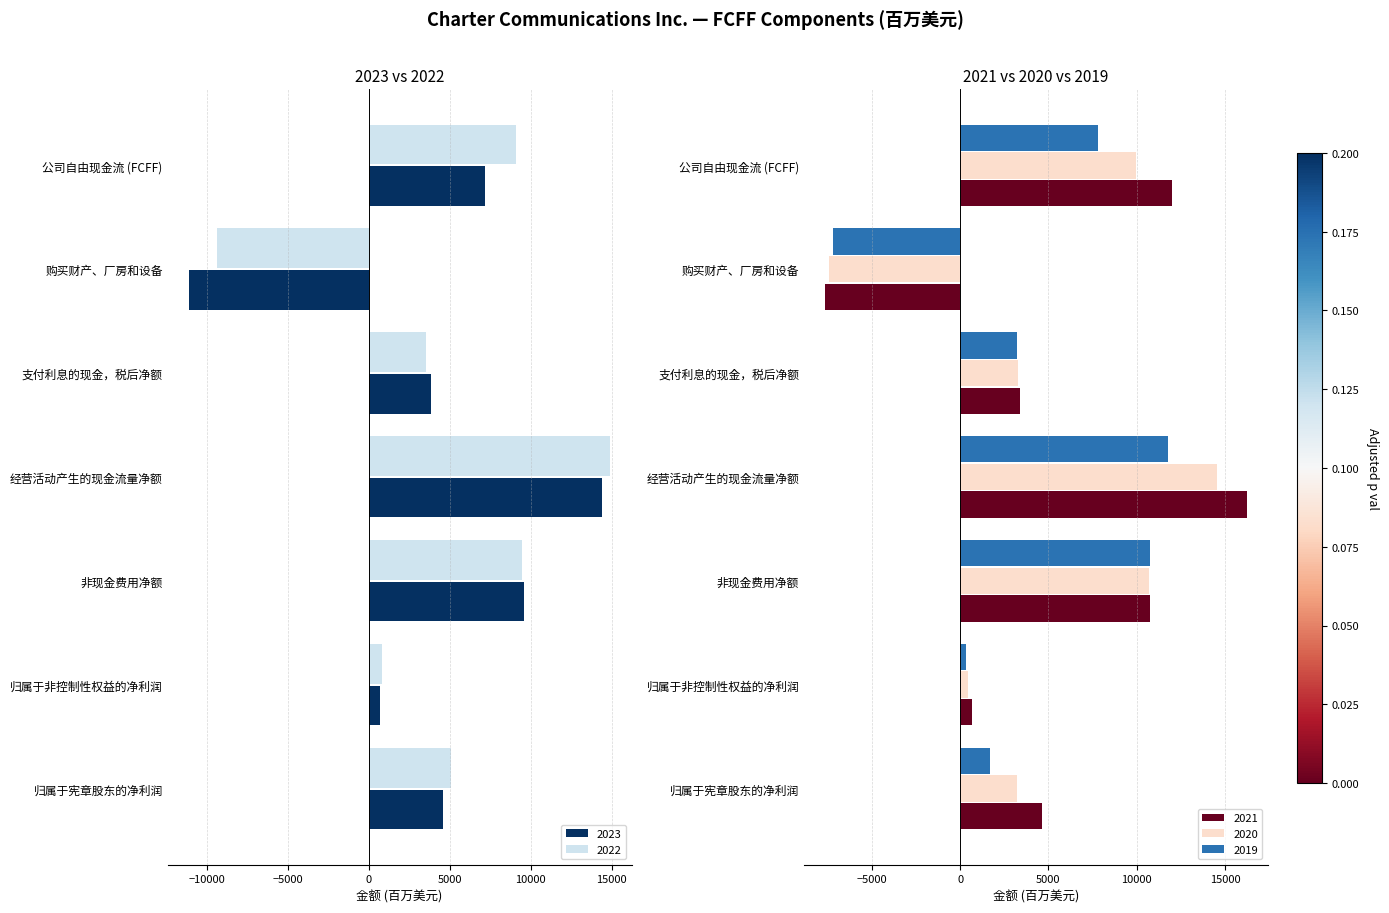

What is the greatest value displayed?

16239